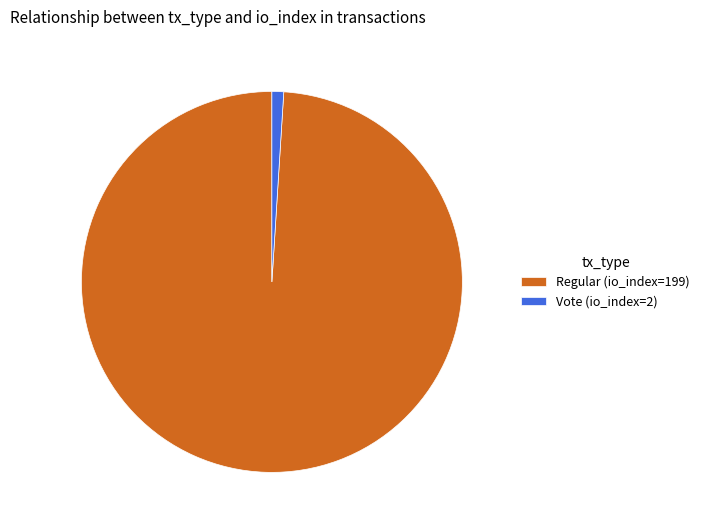

True or false: Vote (io_index=2) accounts for 8% of the total.

False